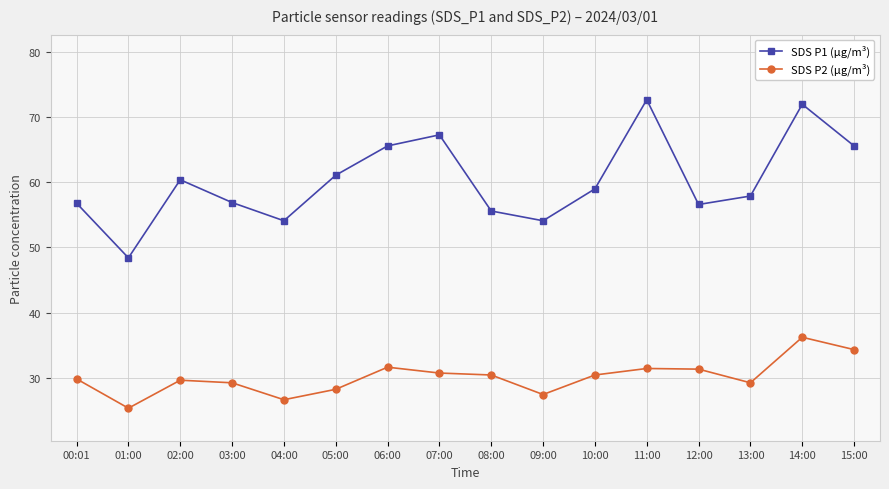

Is it true that SDS P2 (µg/m³) equals 31.4 at 11:00?

True